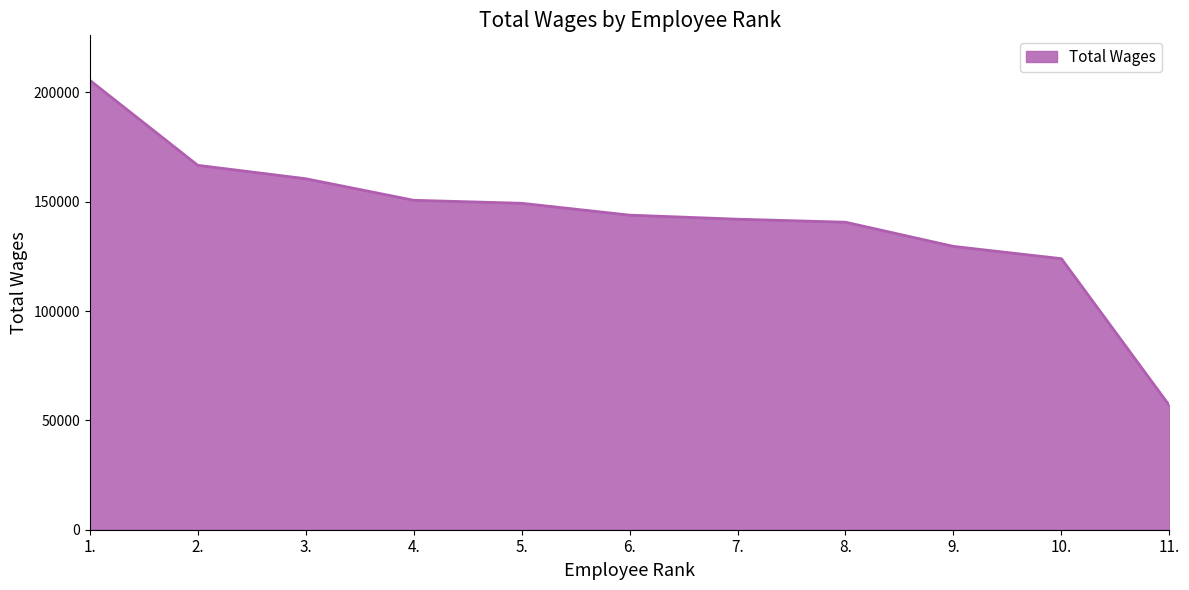

Read the value at 10..

123939